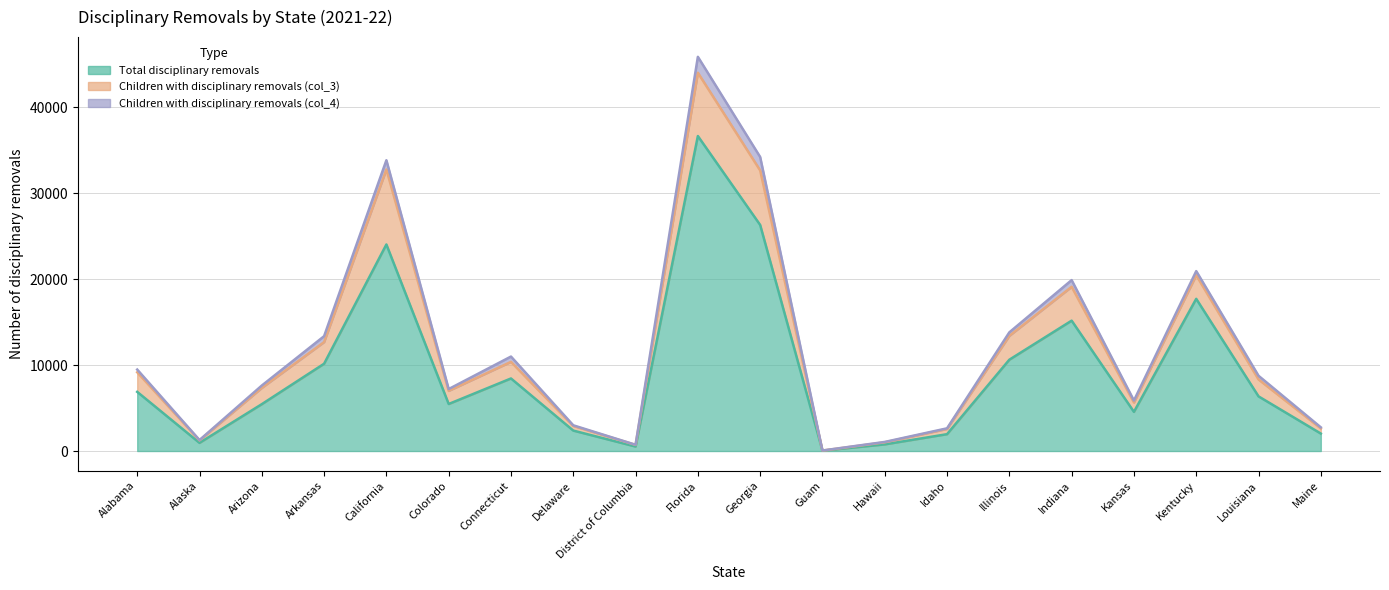

Reading right to left, list all the values displayed in this chart.

Total disciplinary removals: Maine=2030	Louisiana=6358	Kentucky=17705	Kansas=4555	Indiana=15167	Illinois=10623	Idaho=1960	Hawaii=772	Guam=41	Georgia=26301	Florida=36646	District of Columbia=521	Delaware=2378	Connecticut=8441	Colorado=5471	California=24030	Arkansas=10155	Arizona=5451	Alaska=948	Alabama=6883
Children with disciplinary removals (col_3): Maine=602	Louisiana=1969	Kentucky=2747	Kansas=1092	Indiana=3938	Illinois=2775	Idaho=608	Hawaii=241	Guam=11	Georgia=6343	Florida=7363	District of Columbia=192	Delaware=538	Connecticut=1932	Colorado=1526	California=8729	Arkansas=2519	Arizona=1890	Alaska=285	Alabama=2279
Children with disciplinary removals (col_4): Maine=124	Louisiana=428	Kentucky=479	Kansas=226	Indiana=780	Illinois=409	Idaho=73	Hawaii=44	Guam=7	Georgia=1565	Florida=1852	District of Columbia=13	Delaware=77	Connecticut=618	Colorado=212	California=1072	Arkansas=686	Arizona=277	Alaska=44	Alabama=315